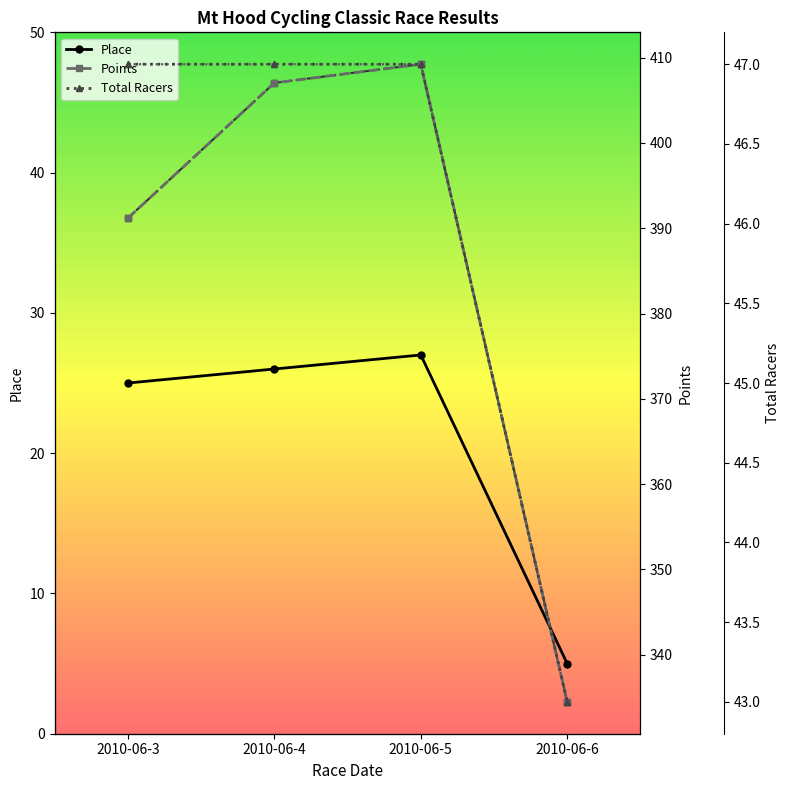

Which series has the largest range (max minus min)?

Points